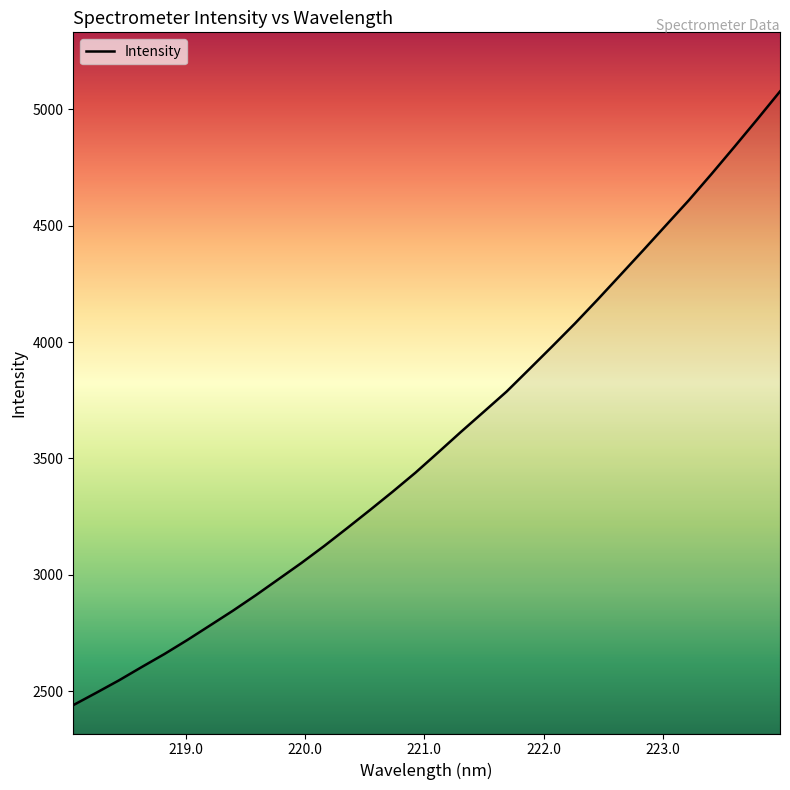

How many values are below 3526?

16